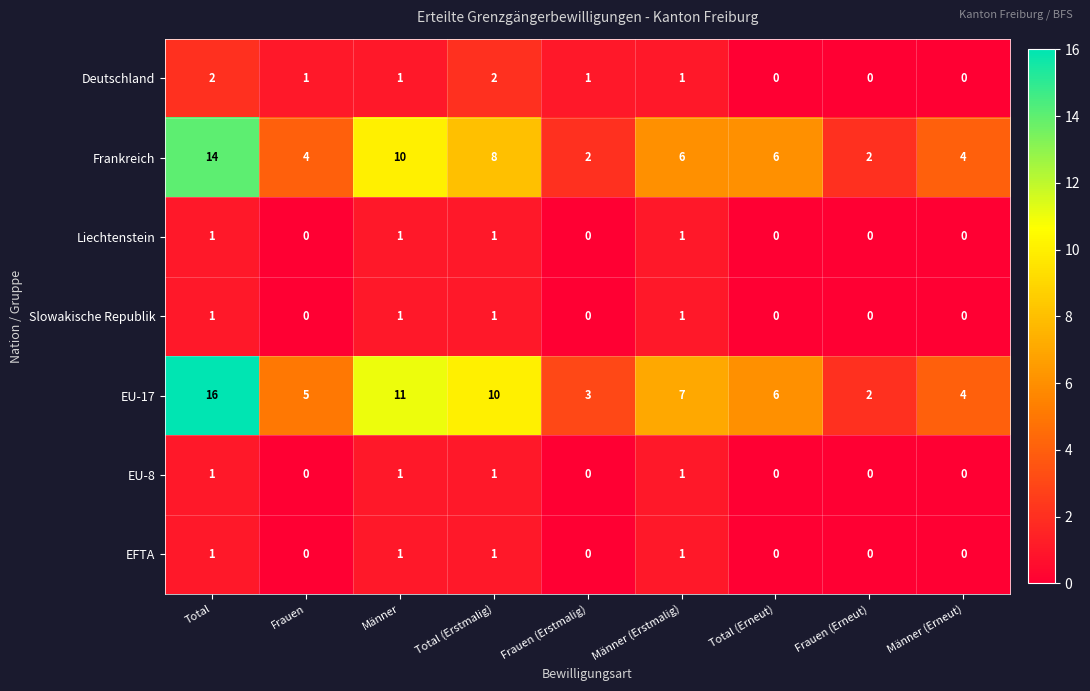

What is the sum of all Deutschland values?

8